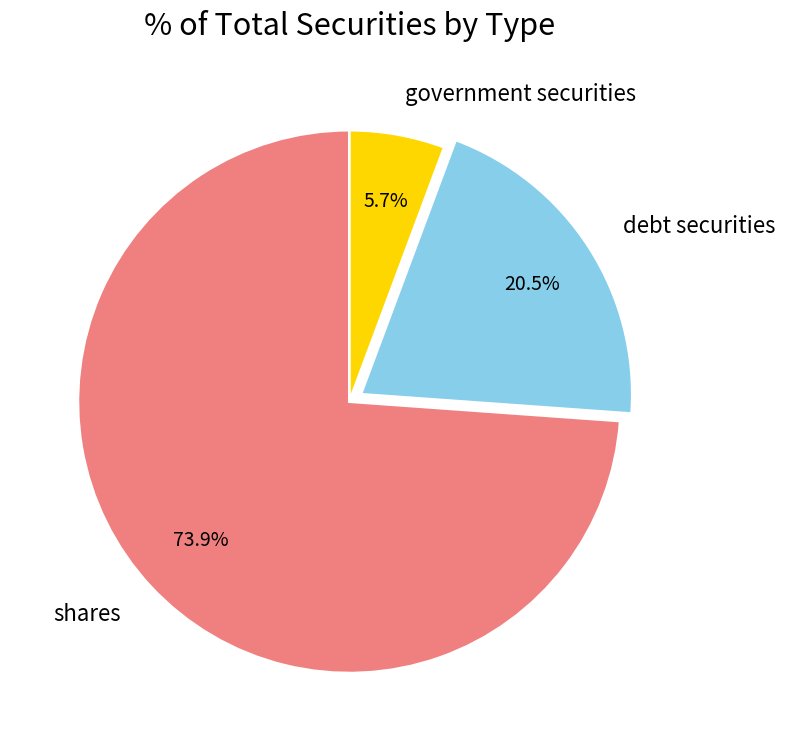

How many slices are in this pie chart?

3